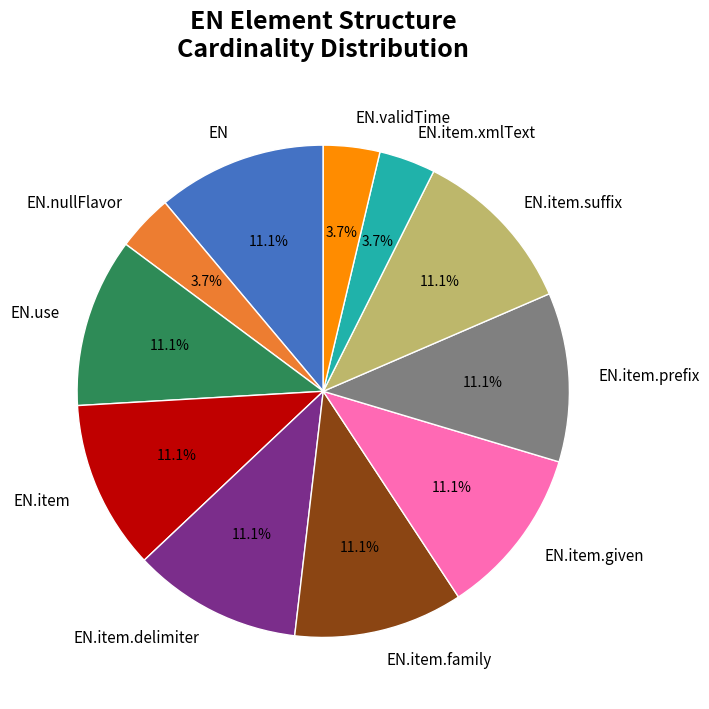

Is there any slice that represents more than half of the pie?

No